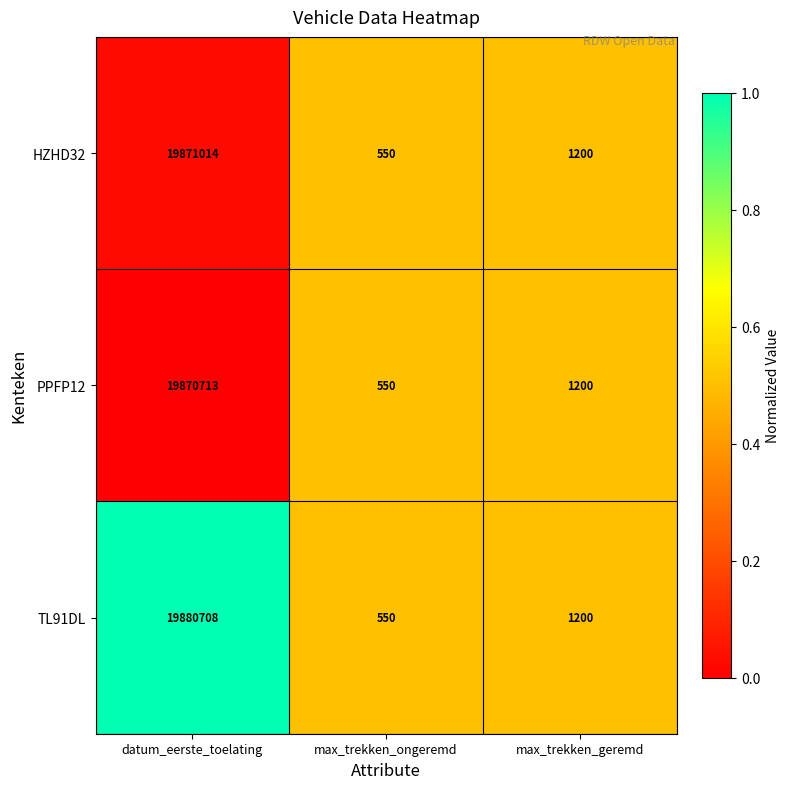

At which category is the sum across all series the highest?

datum_eerste_toelating